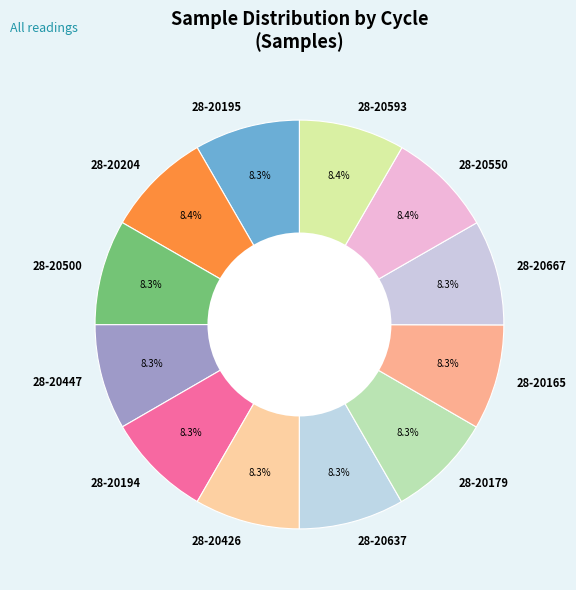

The 28-20667 slice represents 8% of the pie. True or false?

True